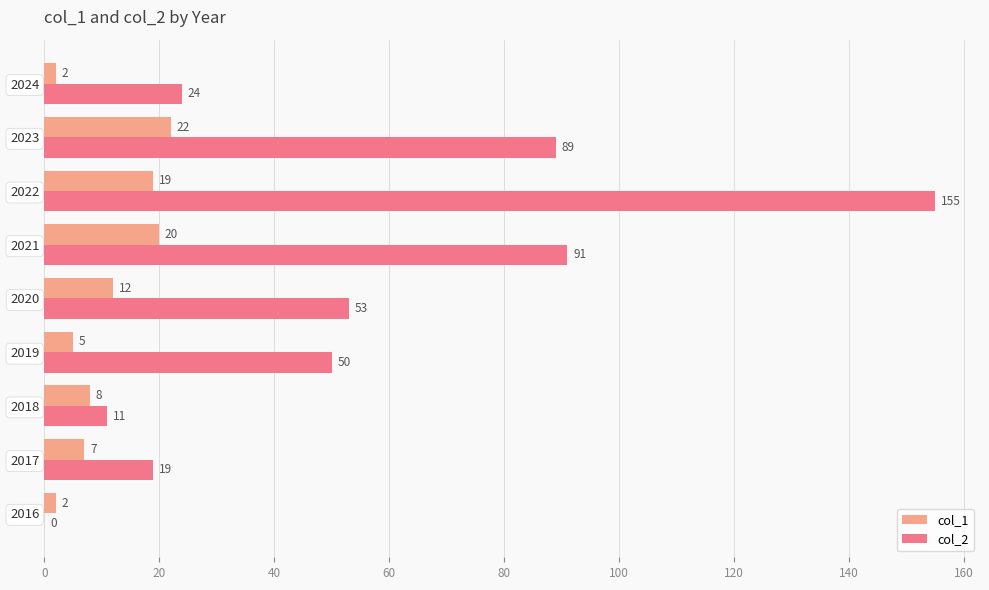

Which category has the highest value in the col_1 series?

2023